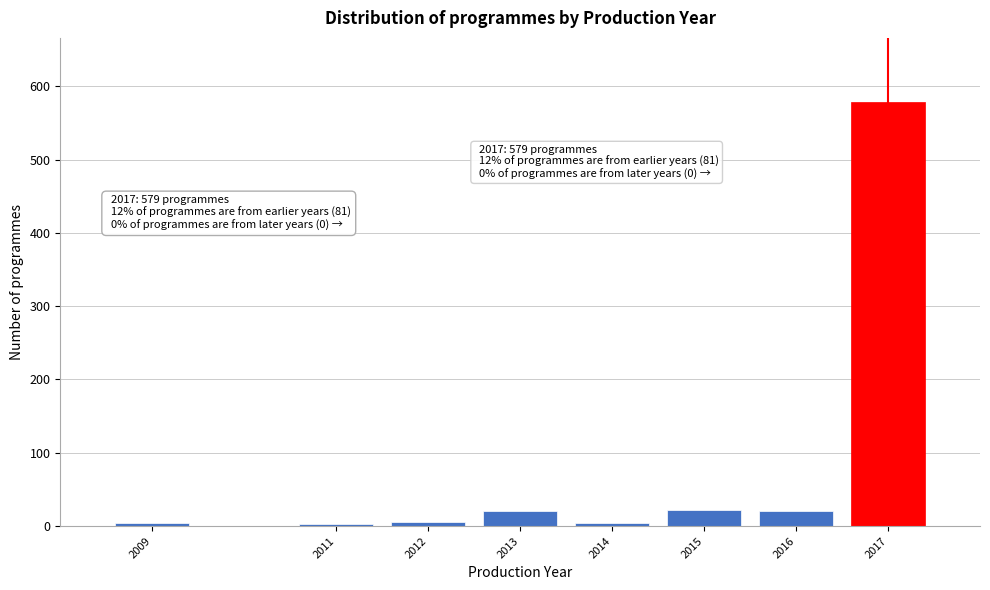

What is the sum of all values?

660